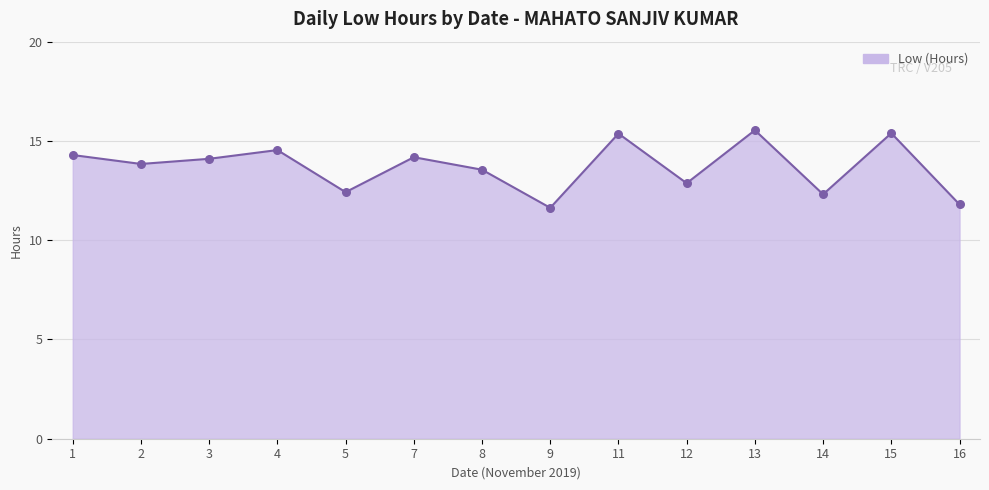

Approximately how many times larger is the value at 13 compared to 14?

1.3